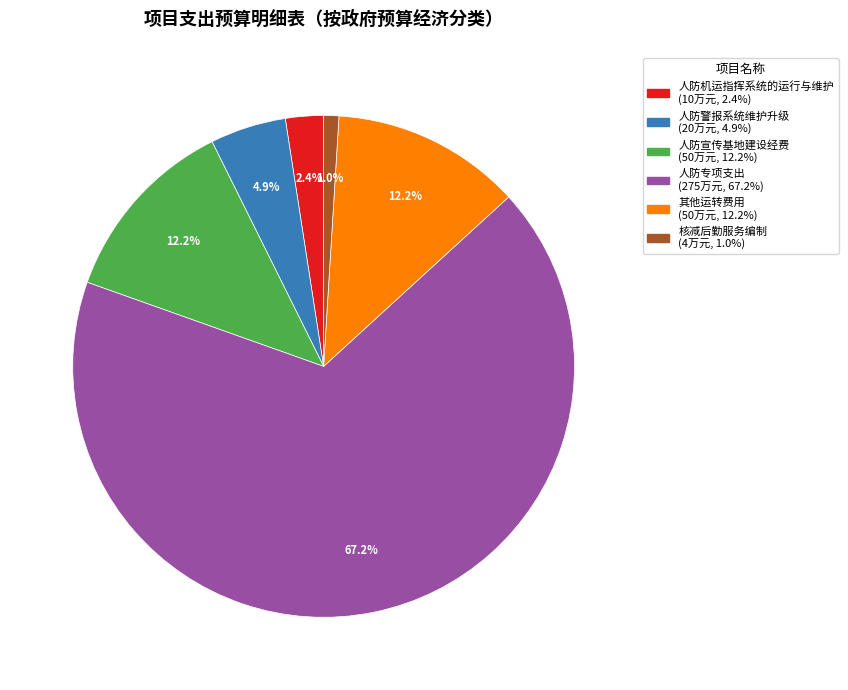

The 人防机运指挥系统的运行与维护 slice represents 17% of the pie. True or false?

False